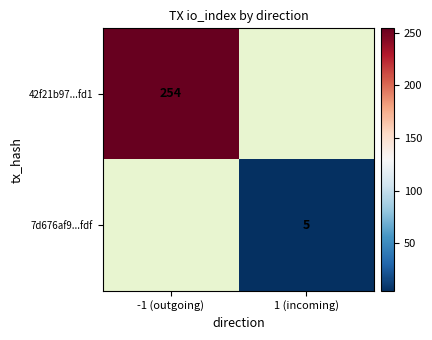

The value of 7d676af9...fdf at 1 (incoming) is 5. True or false?

True